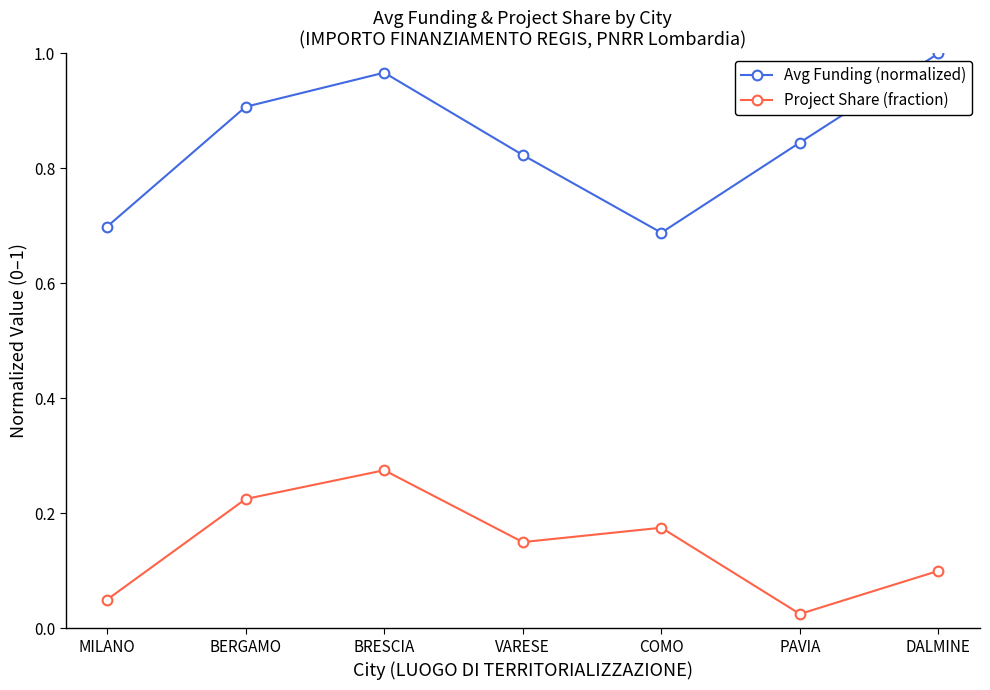

True or false: Project Share (fraction) and Avg Funding (normalized) cross at least once.

False